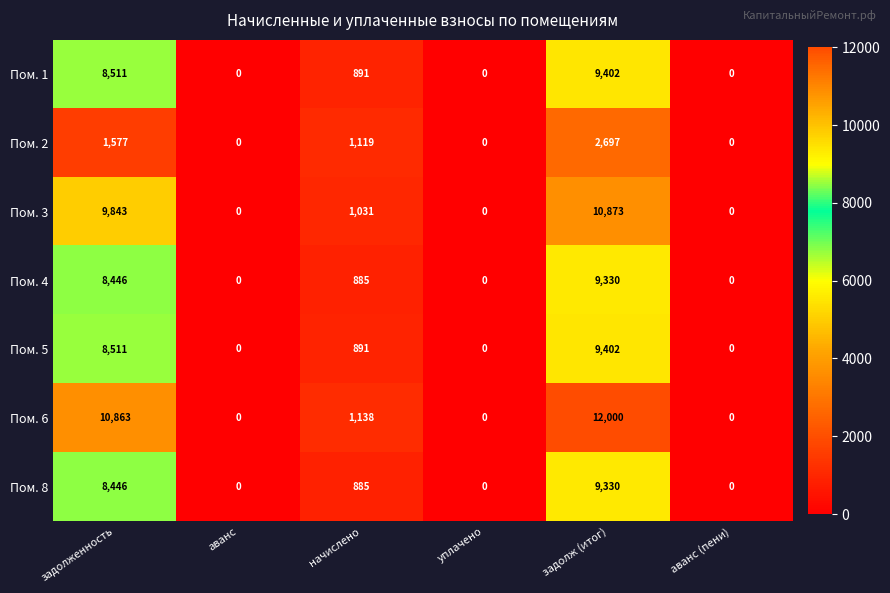

Count the number of data series in this chart.

7